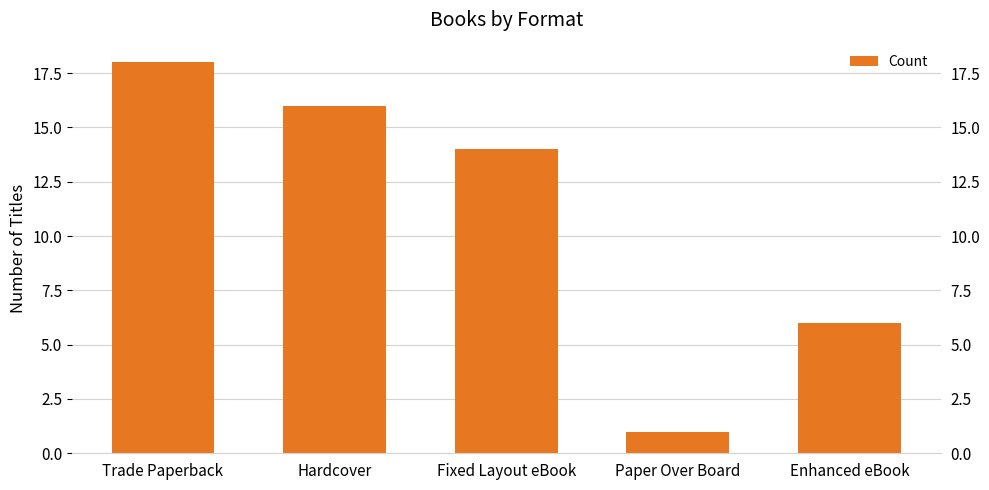

What is the ratio of the value at Enhanced eBook to the value at Hardcover?

0.4